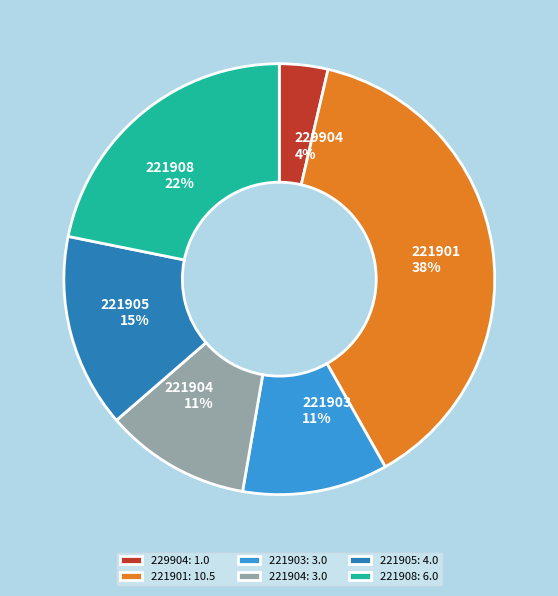

Is there any slice that represents more than half of the pie?

No